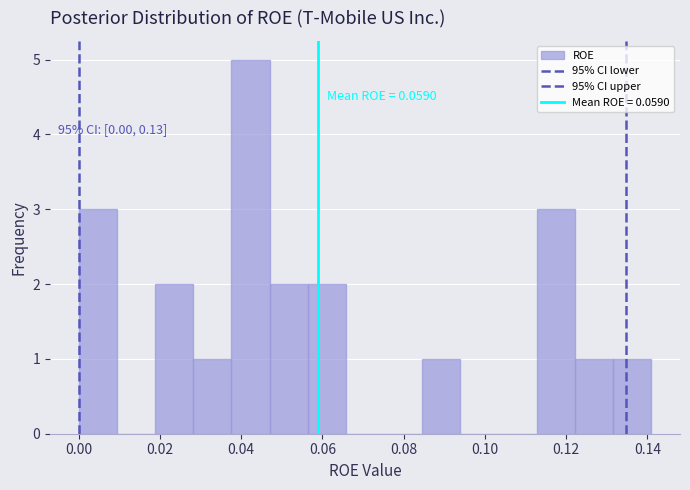

Which range on the x-axis has the tallest bar?

0.038 to 0.048